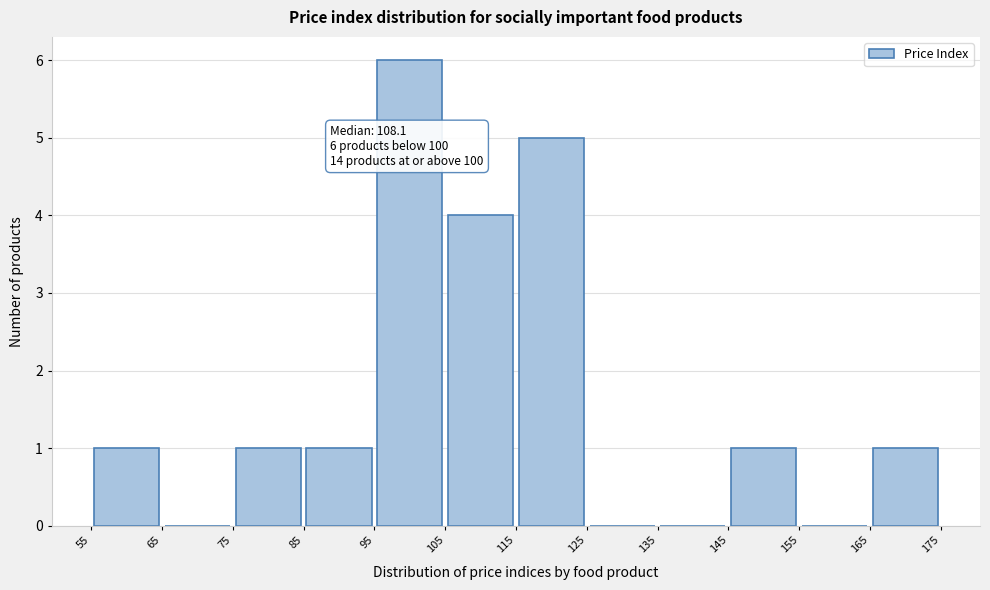

Over which range of the x-axis is the bar tallest?

95 to 105